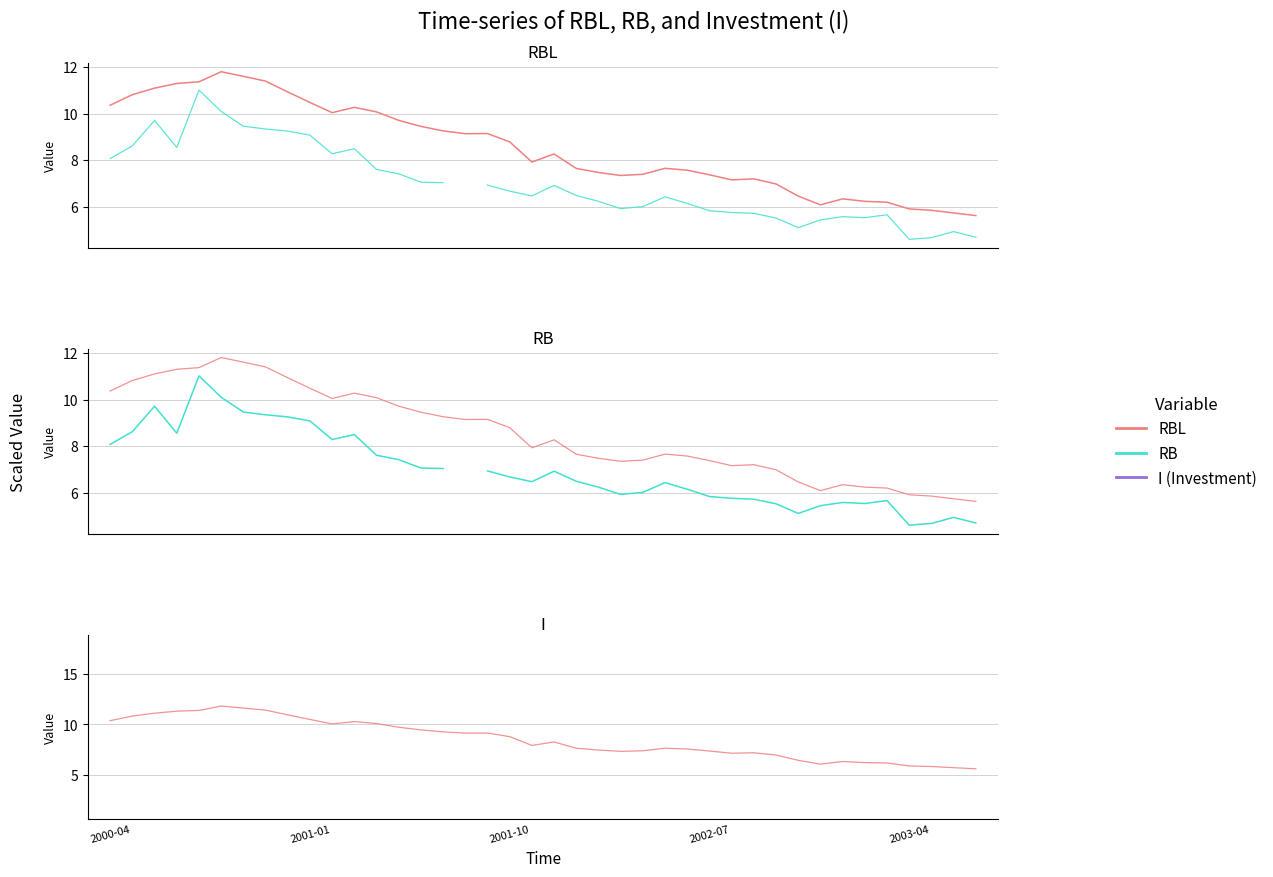

What is the label of the 1st point from the left?

2000-04